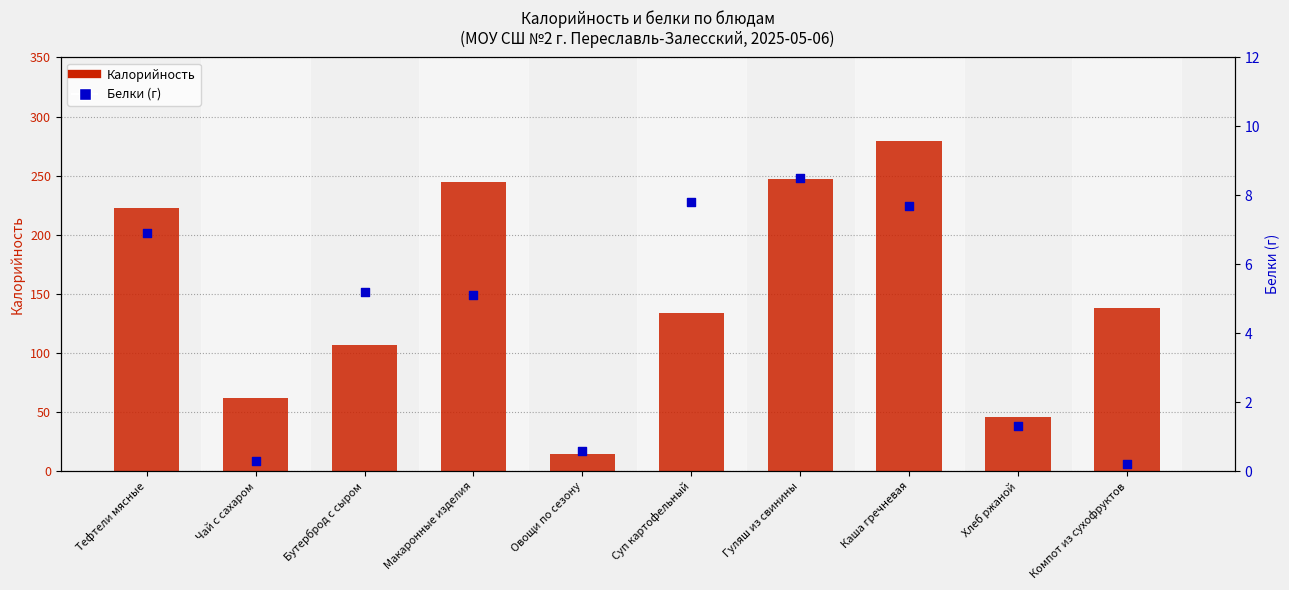

Which series contains the highest Y value?

Калорийность